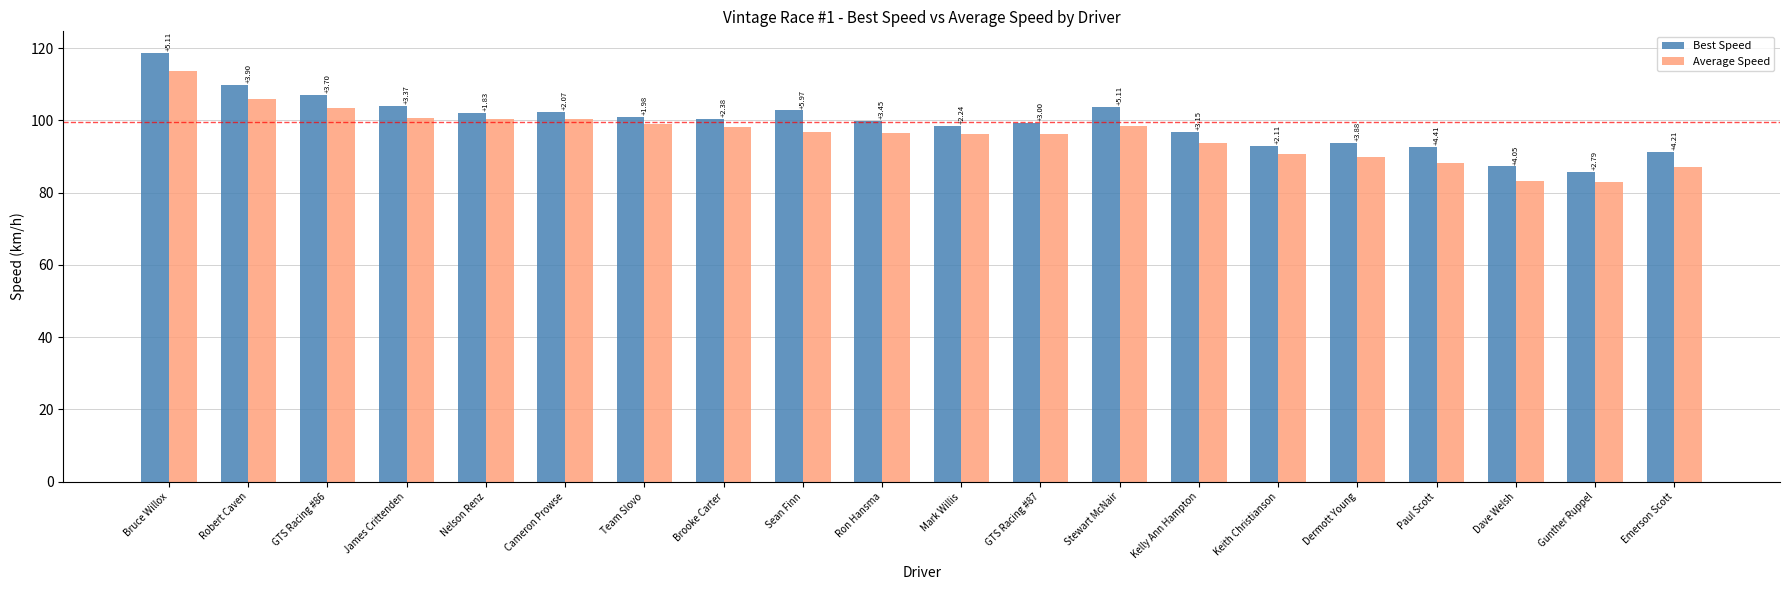

Reading left to right, extract all data points from this chart.

Best Speed: 118.7	109.8	107.1	104.0	102.2	102.3	100.9	100.4	102.8	99.9	98.6	99.2	103.6	96.7	92.9	93.7	92.7	87.2	85.7	91.3
Average Speed: 113.6	105.9	103.4	100.6	100.3	100.3	98.9	98.1	96.8	96.4	96.3	96.2	98.5	93.6	90.8	89.8	88.3	83.2	82.9	87.1